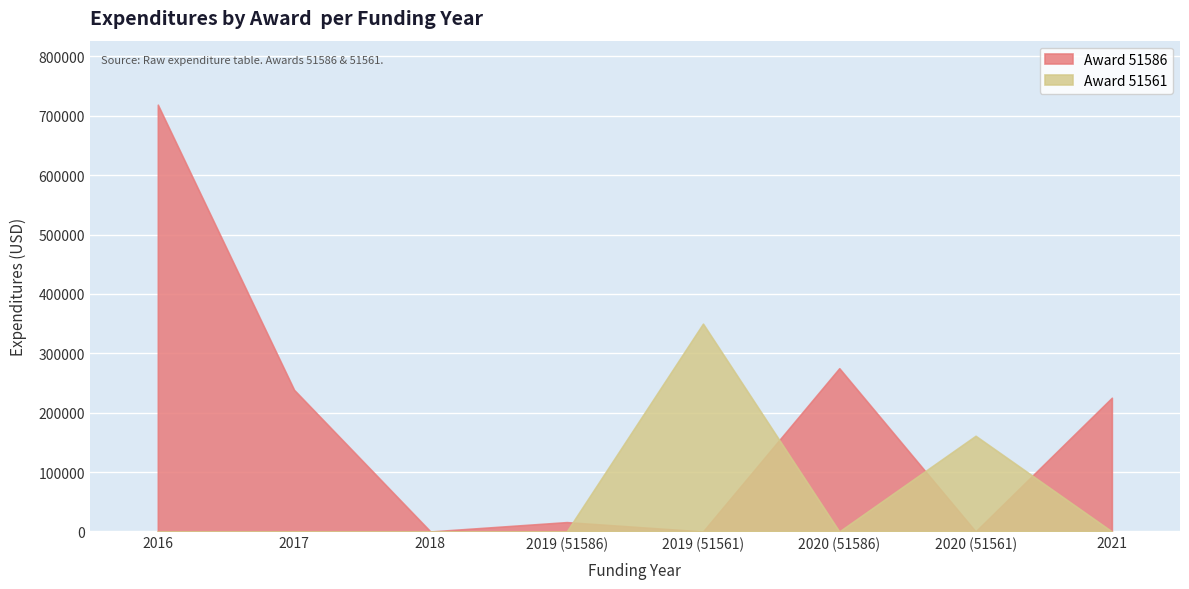

What is the difference between the Award 51586 values at 2019 (51561) and 2021?

225148